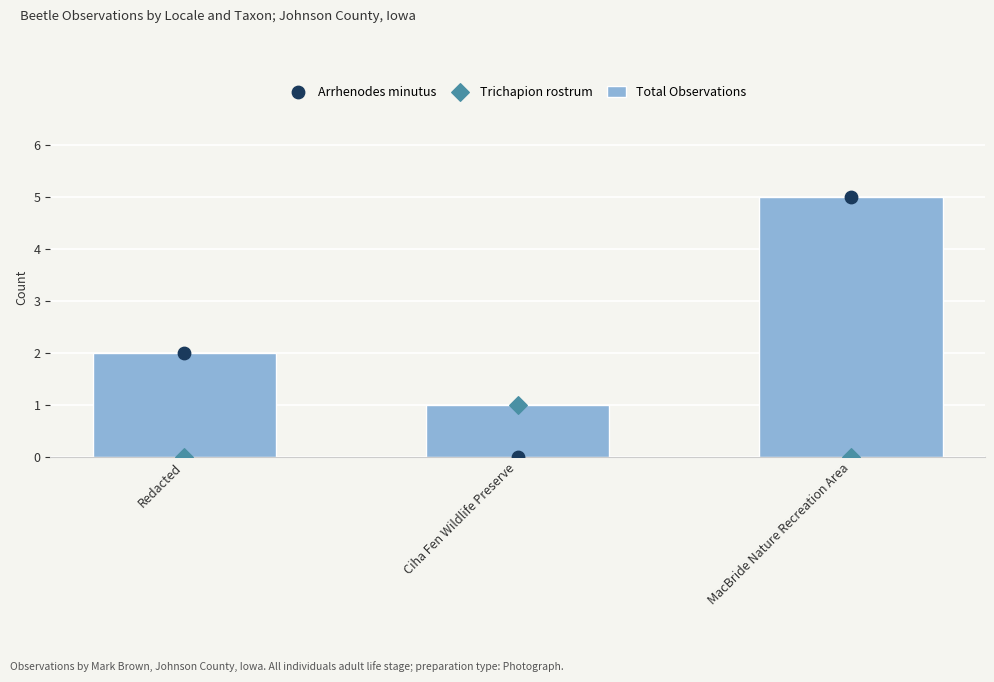

Is the value of Total Observations at Redacted greater than the value of Arrhenodes minutus at Redacted?

No